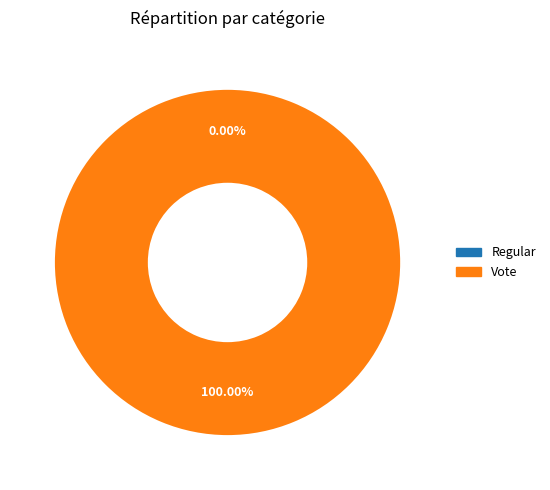

Is it true that Regular is 0% of the pie?

True